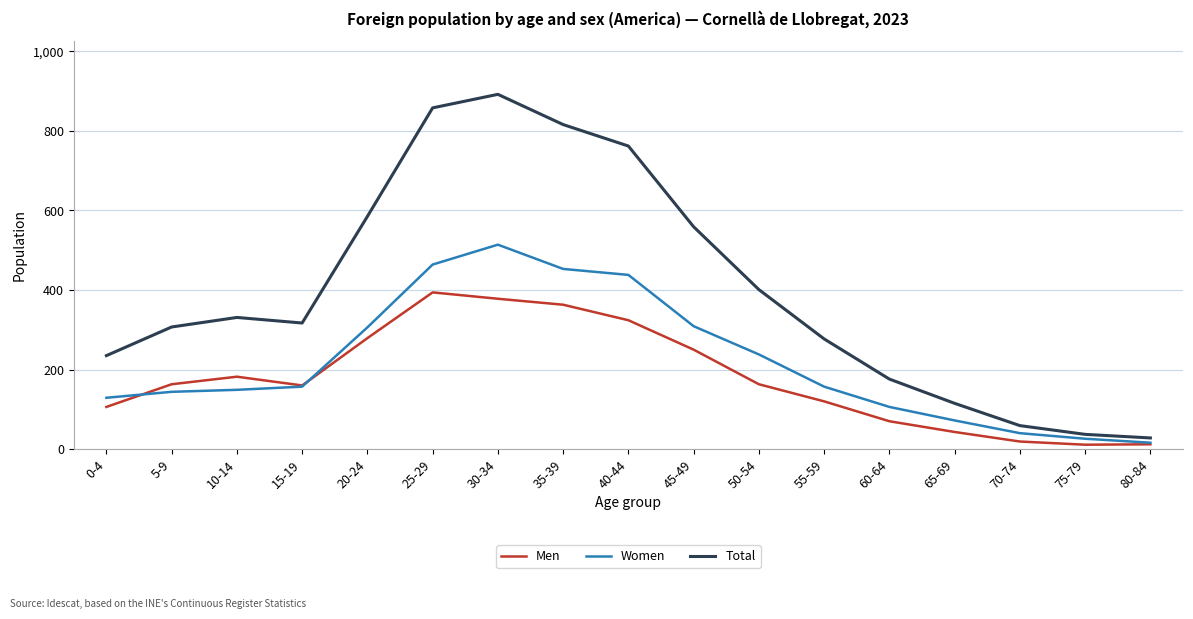

Rank the categories by Total value from lowest to highest.

80-84, 75-79, 70-74, 65-69, 60-64, 0-4, 55-59, 5-9, 15-19, 10-14, 50-54, 45-49, 20-24, 40-44, 35-39, 25-29, 30-34